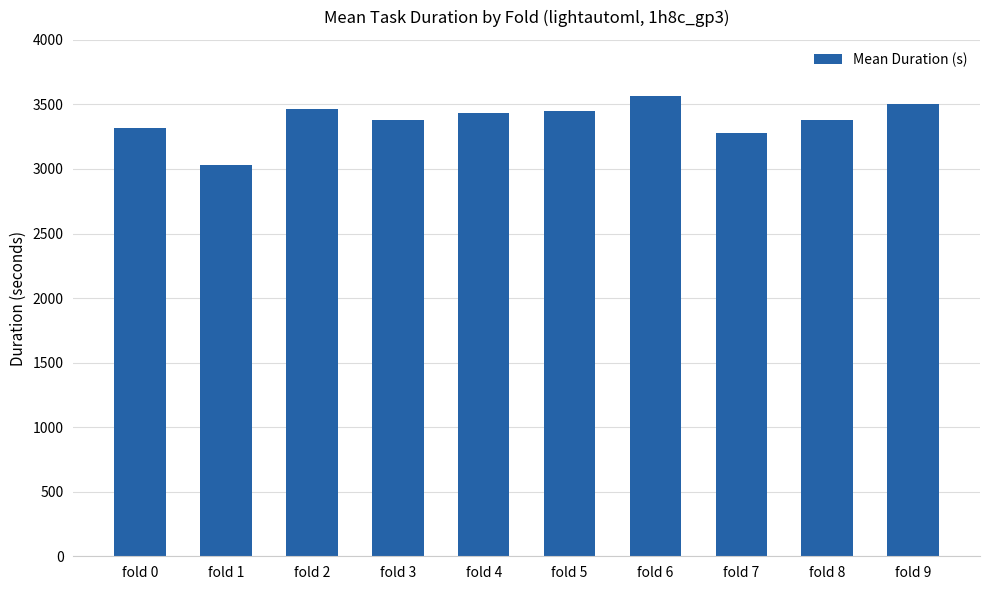

What is the difference between the values at fold 5 and fold 0?

125.7